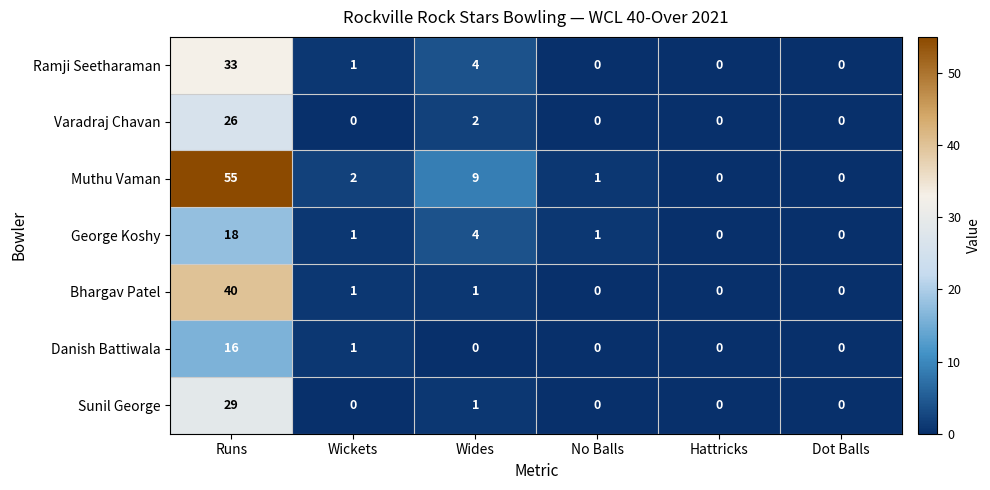

What is the sum of all Sunil George values?

30